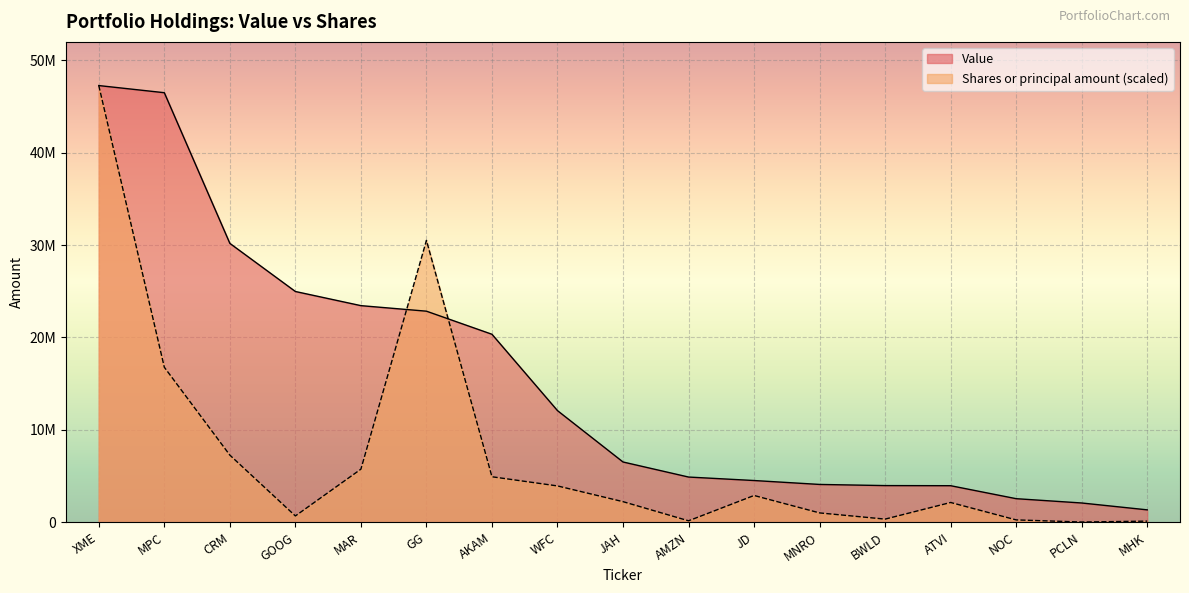

Does the chart display data point markers on the line(s)?

No